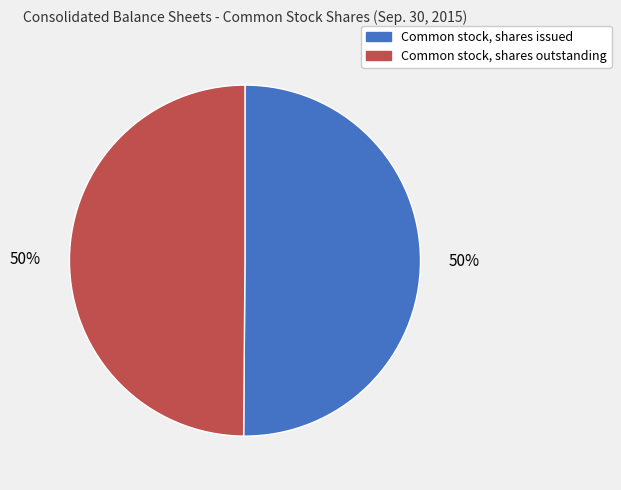

Approximately how many times larger is the value at Common stock, shares outstanding compared to Common stock, shares issued?

1.0